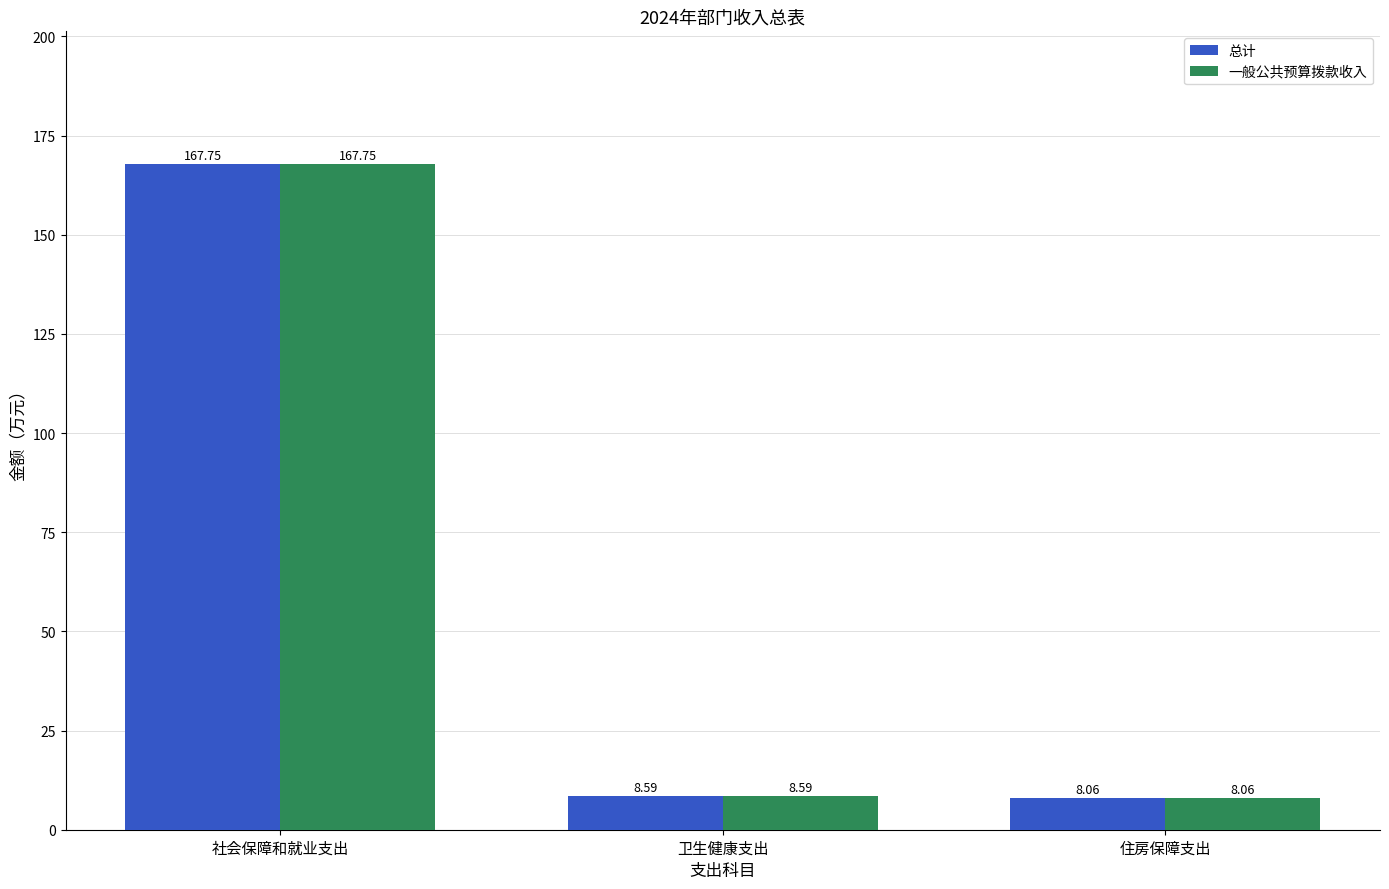

What is the smallest value displayed?

8.1